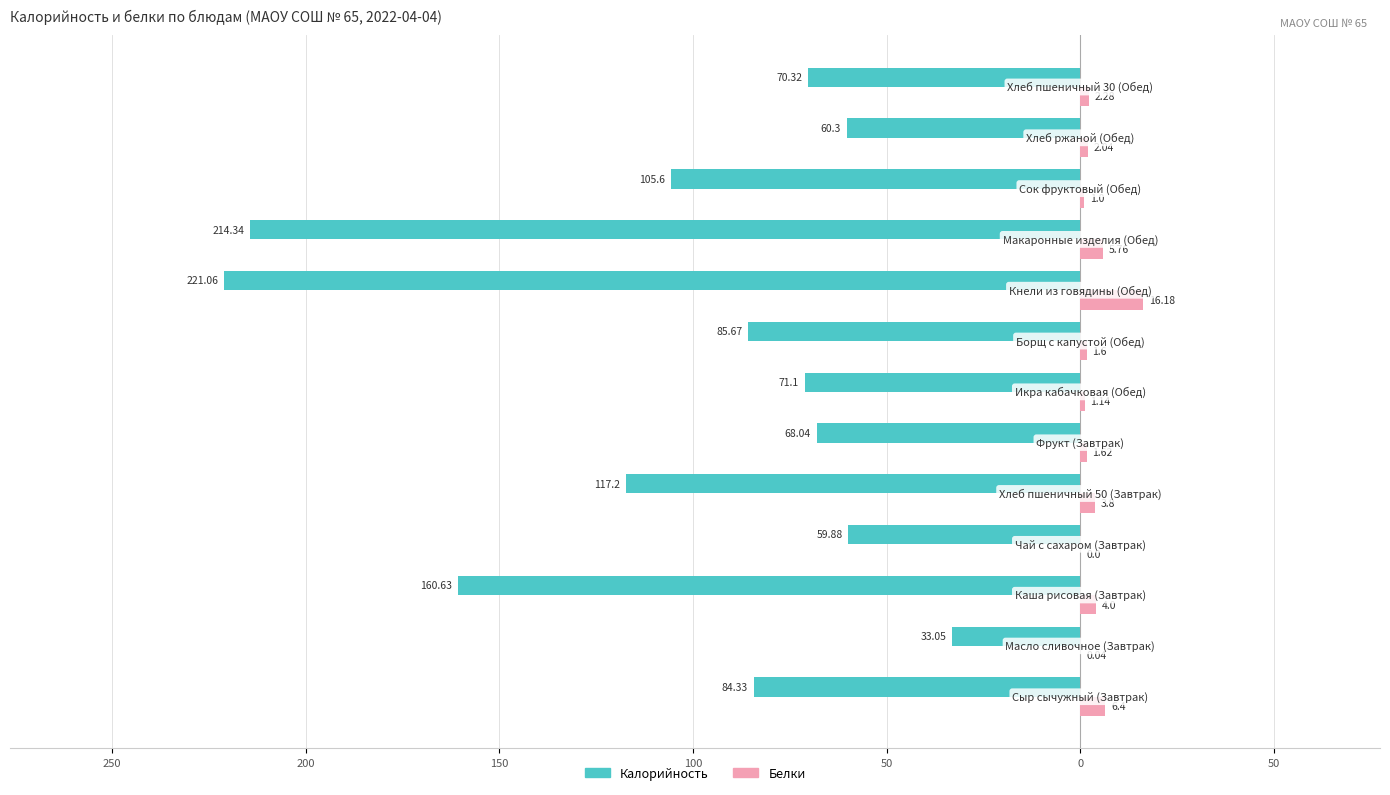

What are all the series names shown in the legend?

Калорийность, Белки